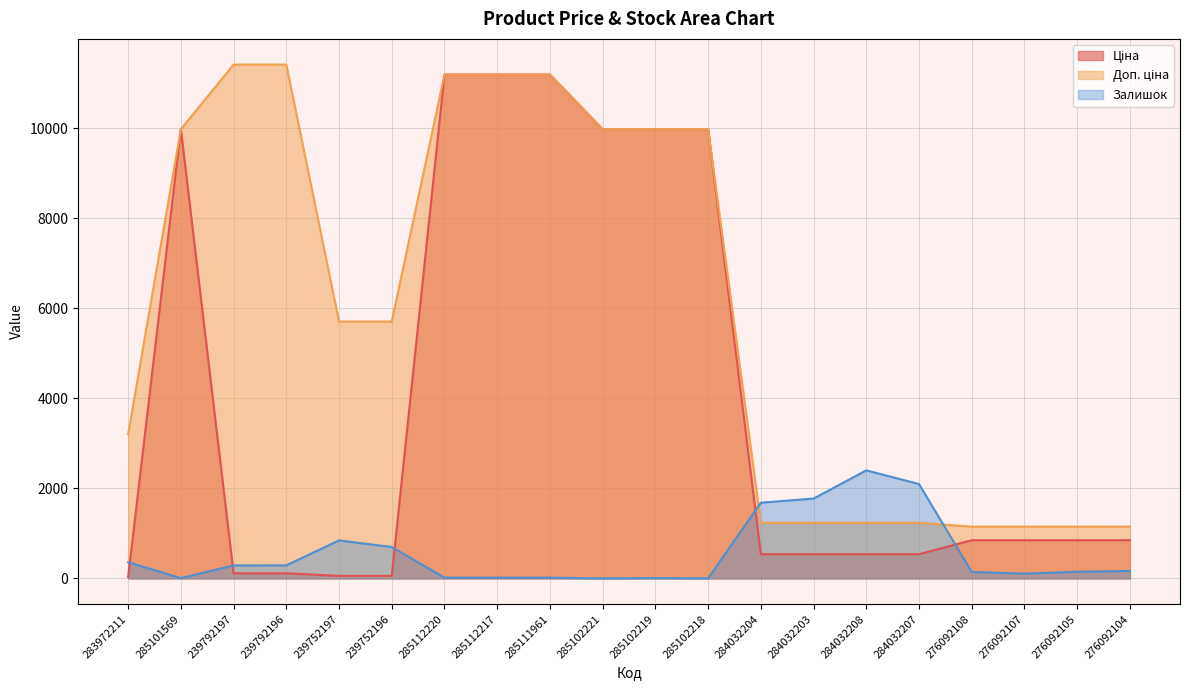

True or false: Залишок has a value of 28.8 at 285111961.

False